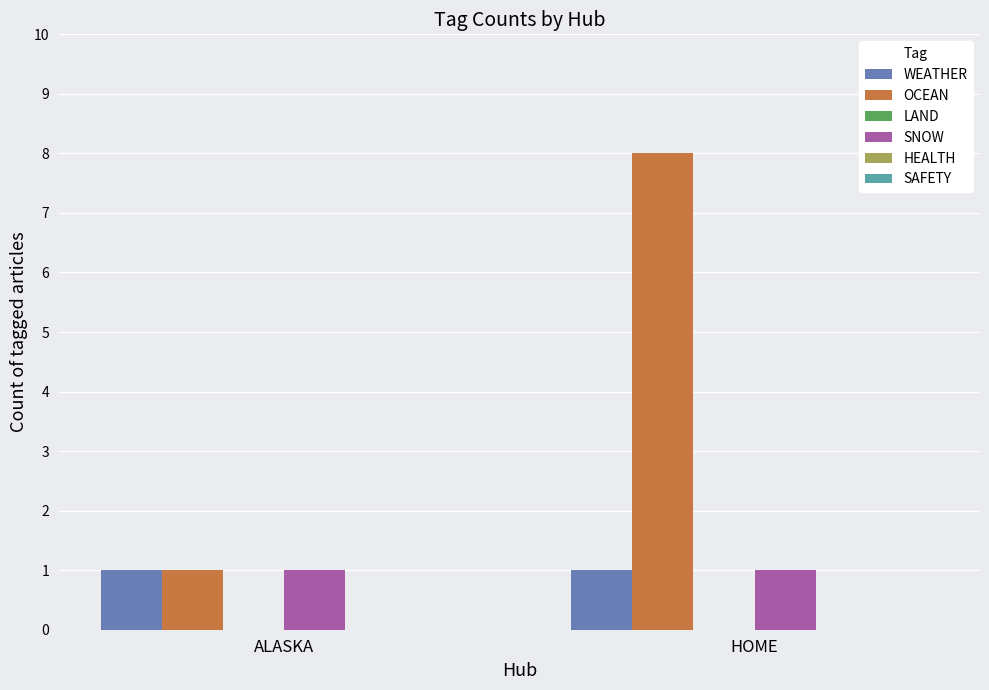

Rank the categories by OCEAN value from highest to lowest.

HOME, ALASKA